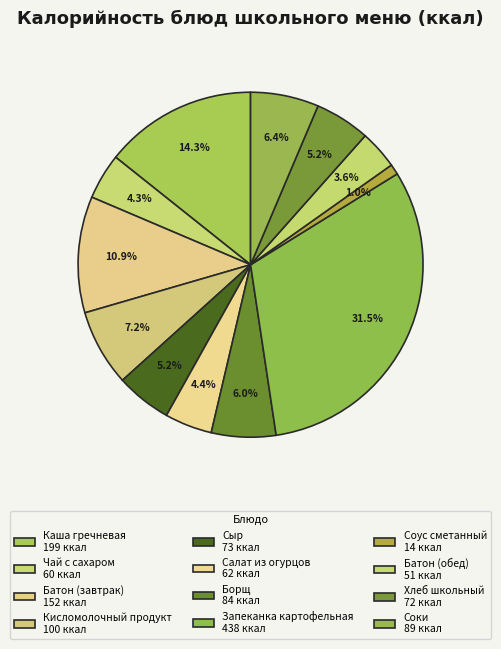

Is there a majority slice in this chart?

No